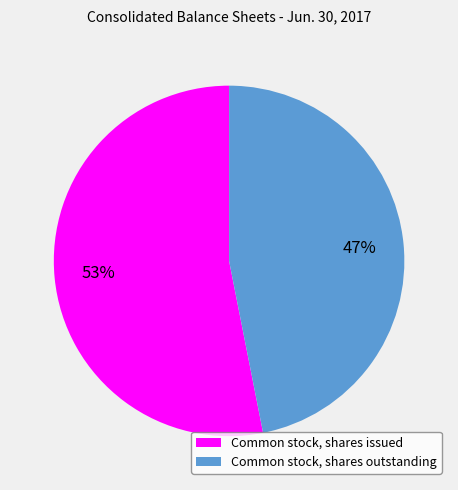

Approximately how many times larger is the value at Common stock, shares issued compared to Common stock, shares outstanding?

1.1